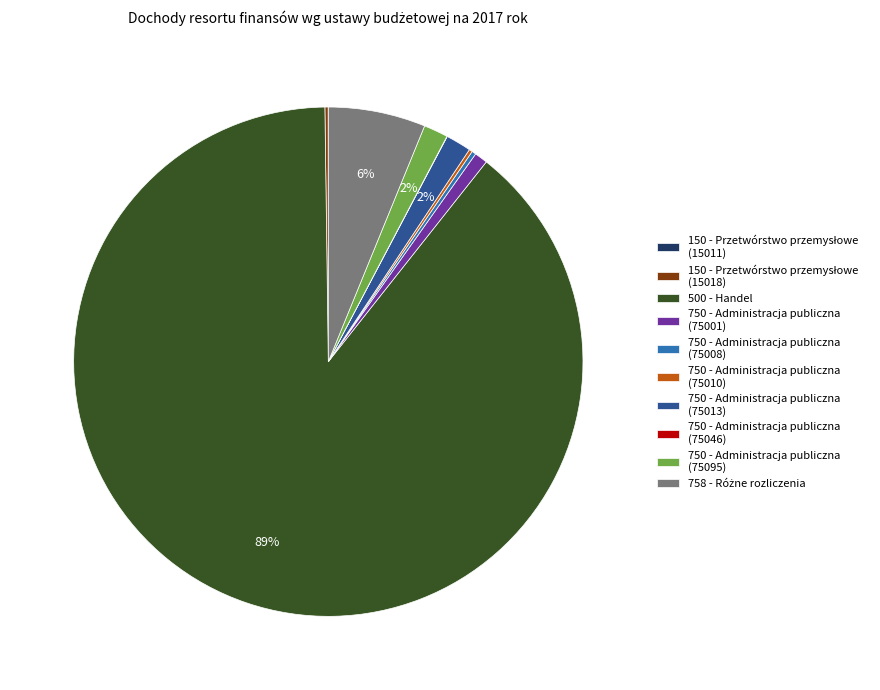

To the nearest percent, what is the average slice percentage?

10%